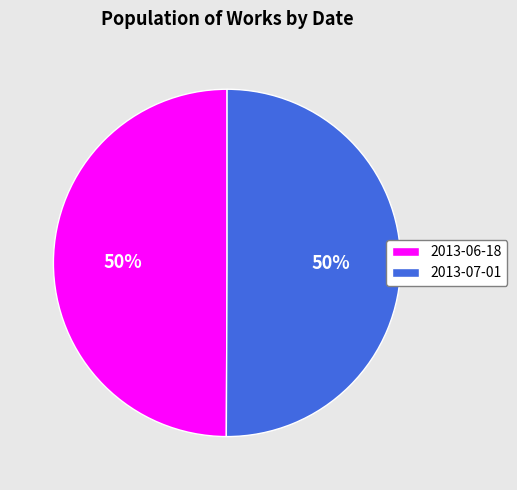

What is the ratio of the value at 2013-06-18 to the value at 2013-07-01?

1.0